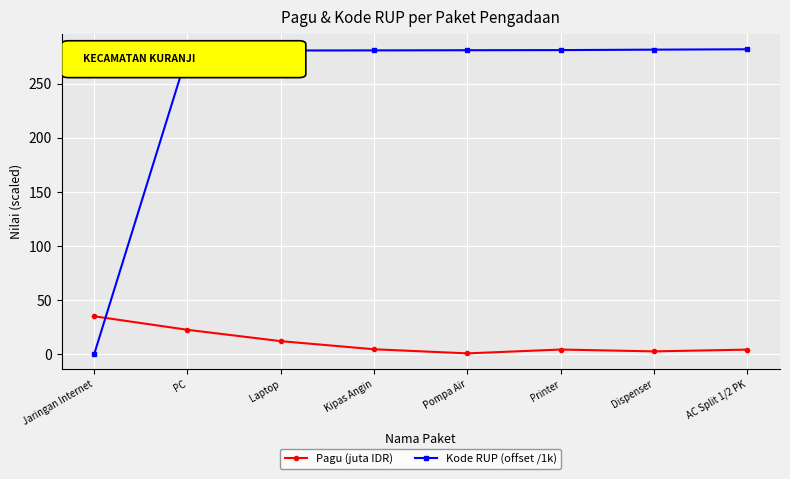

What is the spread (max minus min) of values at Dispenser?

279.1